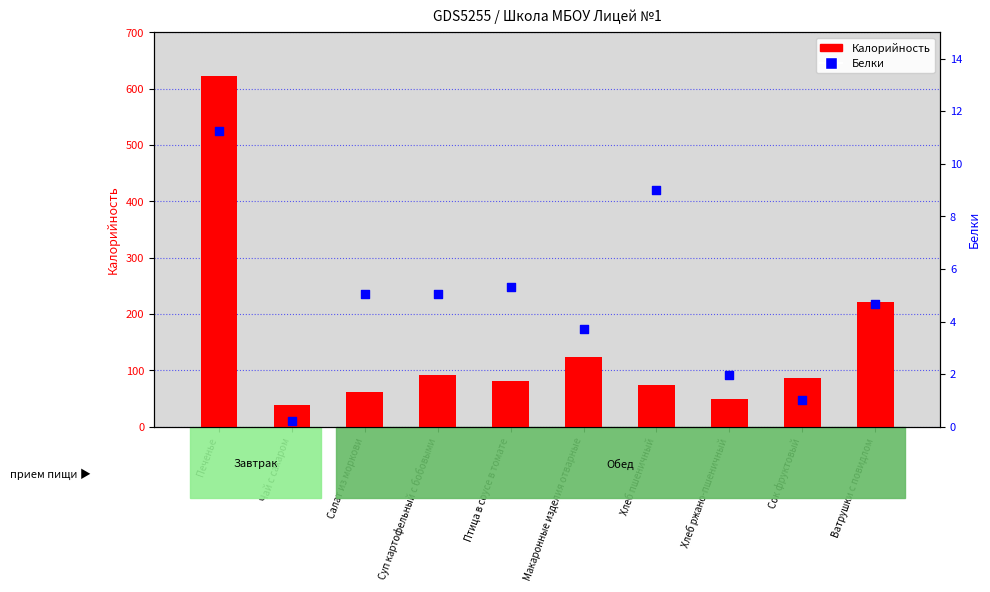

Which series has the largest total across all categories?

Калорийность